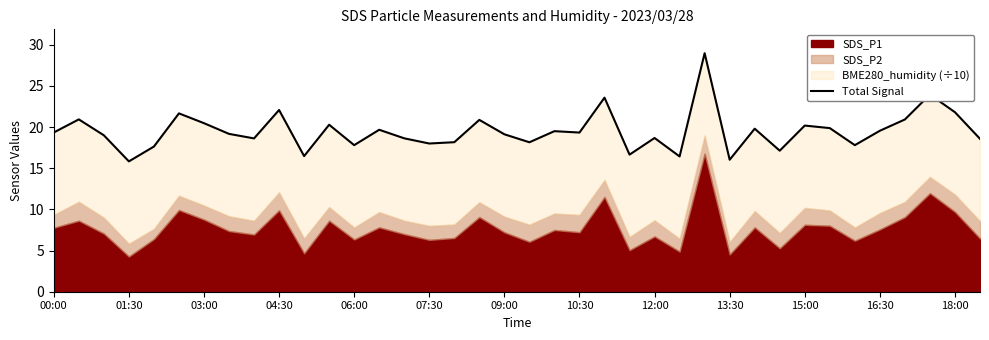

How many lines are shown in the chart?

1